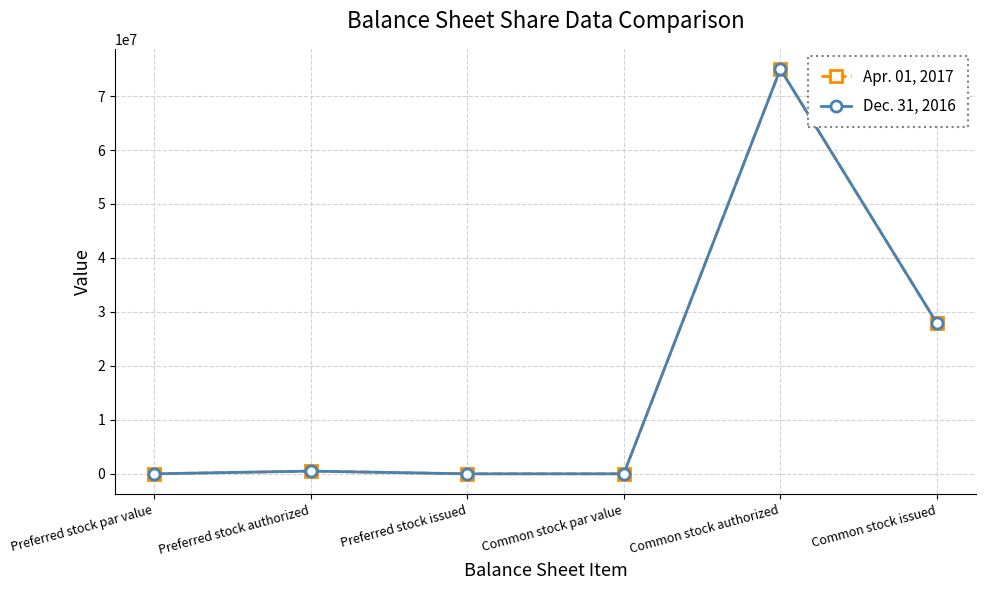

Where does the Apr. 01, 2017 series first go above 500000?

Common stock authorized